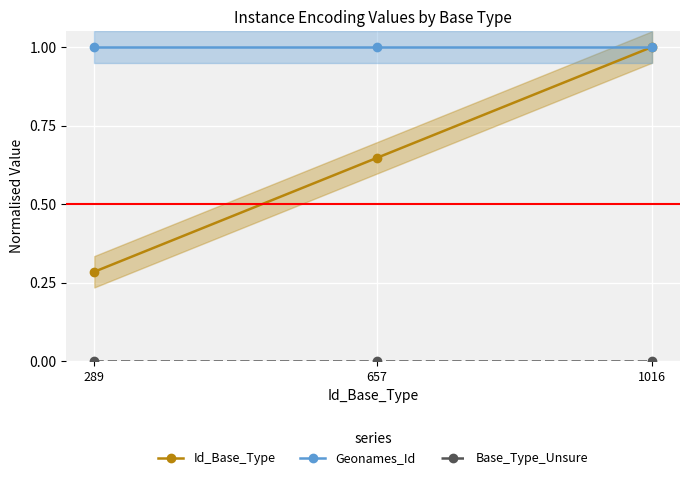

What is the difference between the highest and lowest values at 289?

1.0